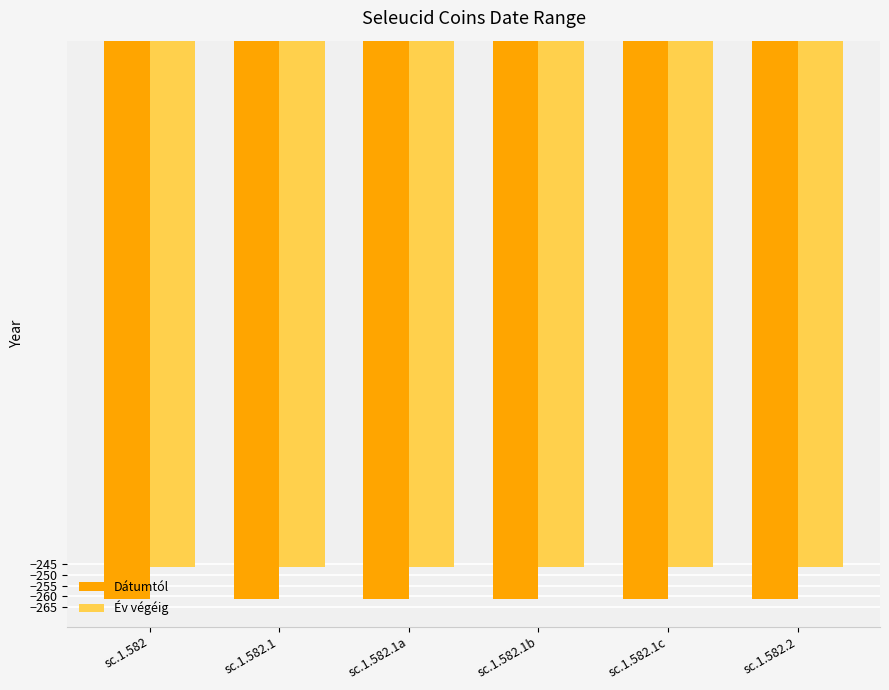

What is the difference between the highest and lowest values at sc.1.582.1b?

15